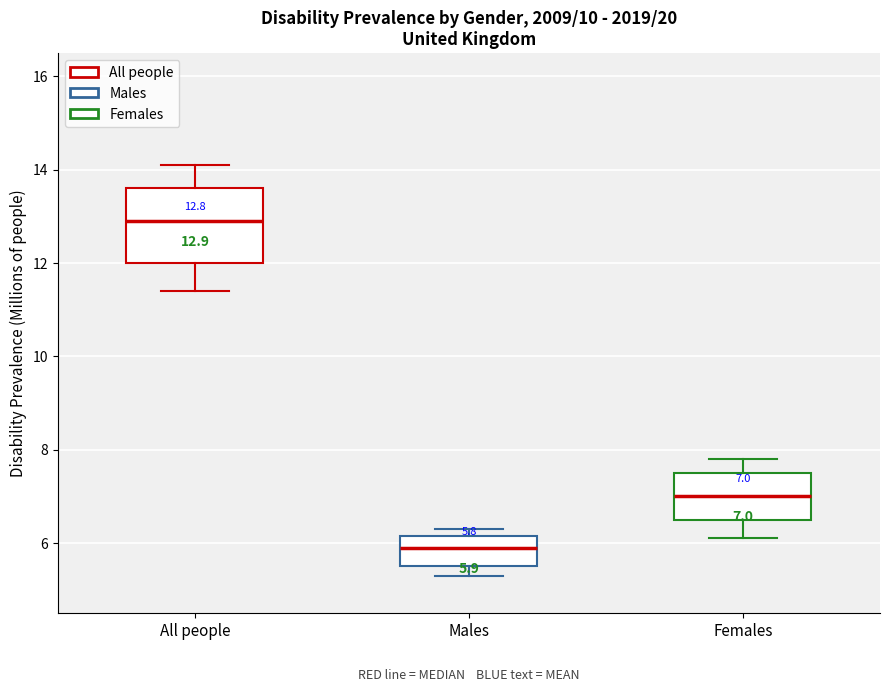

Comparing the boxes themselves (not the whiskers), which one is the tallest?

All people